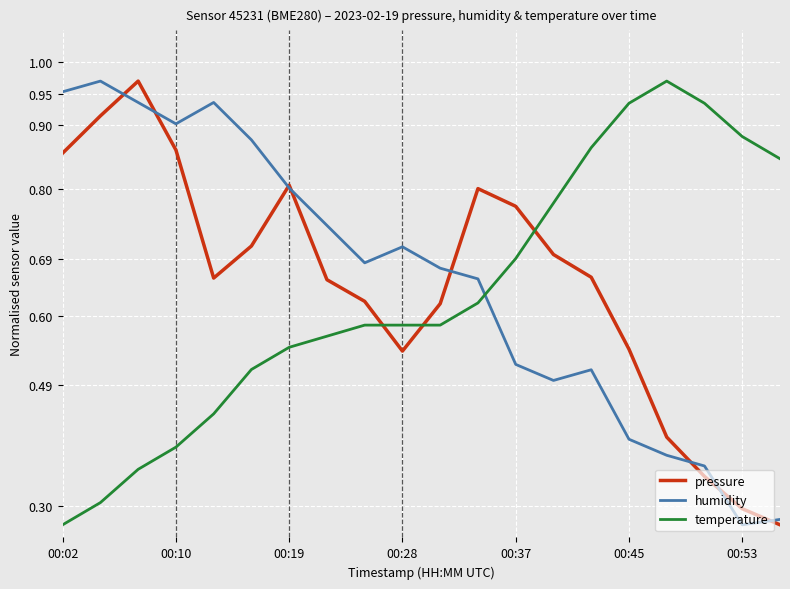

How many times do temperature and humidity cross each other?

1